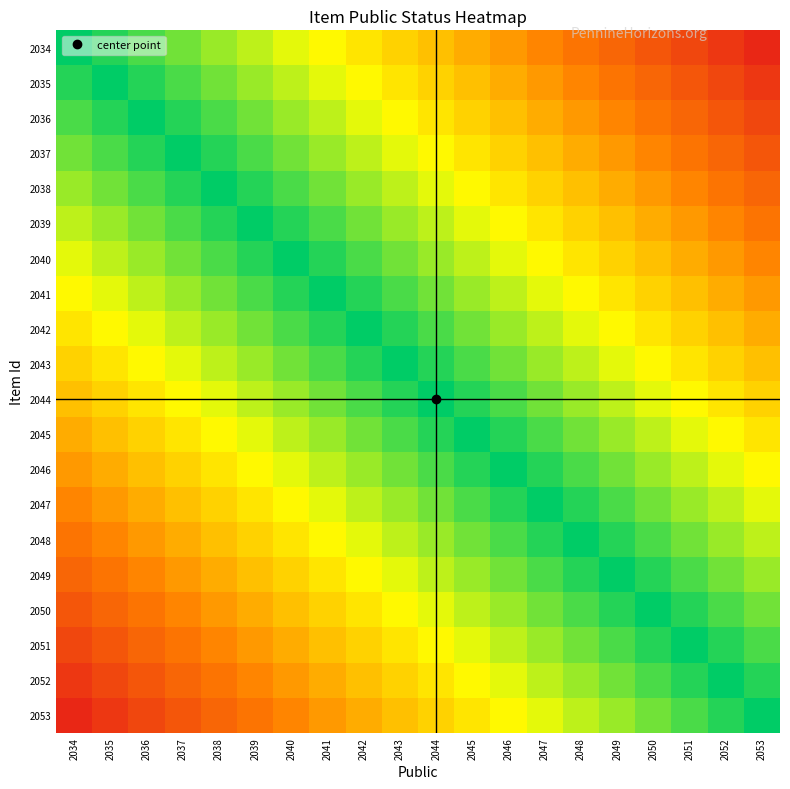

Reading left to right, transcribe all the data shown in this chart.

2034: 2034=1.0	2035=0.9	2036=0.9	2037=0.8	2038=0.8	2039=0.8	2040=0.7	2041=0.7	2042=0.6	2043=0.6	2044=0.5	2045=0.4	2046=0.4	2047=0.3	2048=0.3	2049=0.2	2050=0.2	2051=0.2	2052=0.1	2053=0.1
2035: 2034=0.9	2035=1.0	2036=0.9	2037=0.9	2038=0.8	2039=0.8	2040=0.8	2041=0.7	2042=0.7	2043=0.6	2044=0.6	2045=0.5	2046=0.4	2047=0.4	2048=0.3	2049=0.3	2050=0.2	2051=0.2	2052=0.2	2053=0.1
2036: 2034=0.9	2035=0.9	2036=1.0	2037=0.9	2038=0.9	2039=0.8	2040=0.8	2041=0.8	2042=0.7	2043=0.7	2044=0.6	2045=0.6	2046=0.5	2047=0.4	2048=0.4	2049=0.3	2050=0.3	2051=0.2	2052=0.2	2053=0.2
2037: 2034=0.8	2035=0.9	2036=0.9	2037=1.0	2038=0.9	2039=0.9	2040=0.8	2041=0.8	2042=0.8	2043=0.7	2044=0.7	2045=0.6	2046=0.6	2047=0.5	2048=0.4	2049=0.4	2050=0.3	2051=0.3	2052=0.2	2053=0.2
2038: 2034=0.8	2035=0.8	2036=0.9	2037=0.9	2038=1.0	2039=0.9	2040=0.9	2041=0.8	2042=0.8	2043=0.8	2044=0.7	2045=0.7	2046=0.6	2047=0.6	2048=0.5	2049=0.4	2050=0.4	2051=0.3	2052=0.3	2053=0.2
2039: 2034=0.8	2035=0.8	2036=0.8	2037=0.9	2038=0.9	2039=1.0	2040=0.9	2041=0.9	2042=0.8	2043=0.8	2044=0.8	2045=0.7	2046=0.7	2047=0.6	2048=0.6	2049=0.5	2050=0.4	2051=0.4	2052=0.3	2053=0.3
2040: 2034=0.7	2035=0.8	2036=0.8	2037=0.8	2038=0.9	2039=0.9	2040=1.0	2041=0.9	2042=0.9	2043=0.8	2044=0.8	2045=0.8	2046=0.7	2047=0.7	2048=0.6	2049=0.6	2050=0.5	2051=0.4	2052=0.4	2053=0.3
2041: 2034=0.7	2035=0.7	2036=0.8	2037=0.8	2038=0.8	2039=0.9	2040=0.9	2041=1.0	2042=0.9	2043=0.9	2044=0.8	2045=0.8	2046=0.8	2047=0.7	2048=0.7	2049=0.6	2050=0.6	2051=0.5	2052=0.4	2053=0.4
2042: 2034=0.6	2035=0.7	2036=0.7	2037=0.8	2038=0.8	2039=0.8	2040=0.9	2041=0.9	2042=1.0	2043=0.9	2044=0.9	2045=0.8	2046=0.8	2047=0.8	2048=0.7	2049=0.7	2050=0.6	2051=0.6	2052=0.5	2053=0.4
2043: 2034=0.6	2035=0.6	2036=0.7	2037=0.7	2038=0.8	2039=0.8	2040=0.8	2041=0.9	2042=0.9	2043=1.0	2044=0.9	2045=0.9	2046=0.8	2047=0.8	2048=0.8	2049=0.7	2050=0.7	2051=0.6	2052=0.6	2053=0.5
2044: 2034=0.5	2035=0.6	2036=0.6	2037=0.7	2038=0.7	2039=0.8	2040=0.8	2041=0.8	2042=0.9	2043=0.9	2044=1.0	2045=0.9	2046=0.9	2047=0.8	2048=0.8	2049=0.8	2050=0.7	2051=0.7	2052=0.6	2053=0.6
2045: 2034=0.4	2035=0.5	2036=0.6	2037=0.6	2038=0.7	2039=0.7	2040=0.8	2041=0.8	2042=0.8	2043=0.9	2044=0.9	2045=1.0	2046=0.9	2047=0.9	2048=0.8	2049=0.8	2050=0.8	2051=0.7	2052=0.7	2053=0.6
2046: 2034=0.4	2035=0.4	2036=0.5	2037=0.6	2038=0.6	2039=0.7	2040=0.7	2041=0.8	2042=0.8	2043=0.8	2044=0.9	2045=0.9	2046=1.0	2047=0.9	2048=0.9	2049=0.8	2050=0.8	2051=0.8	2052=0.7	2053=0.7
2047: 2034=0.3	2035=0.4	2036=0.4	2037=0.5	2038=0.6	2039=0.6	2040=0.7	2041=0.7	2042=0.8	2043=0.8	2044=0.8	2045=0.9	2046=0.9	2047=1.0	2048=0.9	2049=0.9	2050=0.8	2051=0.8	2052=0.8	2053=0.7
2048: 2034=0.3	2035=0.3	2036=0.4	2037=0.4	2038=0.5	2039=0.6	2040=0.6	2041=0.7	2042=0.7	2043=0.8	2044=0.8	2045=0.8	2046=0.9	2047=0.9	2048=1.0	2049=0.9	2050=0.9	2051=0.8	2052=0.8	2053=0.8
2049: 2034=0.2	2035=0.3	2036=0.3	2037=0.4	2038=0.4	2039=0.5	2040=0.6	2041=0.6	2042=0.7	2043=0.7	2044=0.8	2045=0.8	2046=0.8	2047=0.9	2048=0.9	2049=1.0	2050=0.9	2051=0.9	2052=0.8	2053=0.8
2050: 2034=0.2	2035=0.2	2036=0.3	2037=0.3	2038=0.4	2039=0.4	2040=0.5	2041=0.6	2042=0.6	2043=0.7	2044=0.7	2045=0.8	2046=0.8	2047=0.8	2048=0.9	2049=0.9	2050=1.0	2051=0.9	2052=0.9	2053=0.8
2051: 2034=0.2	2035=0.2	2036=0.2	2037=0.3	2038=0.3	2039=0.4	2040=0.4	2041=0.5	2042=0.6	2043=0.6	2044=0.7	2045=0.7	2046=0.8	2047=0.8	2048=0.8	2049=0.9	2050=0.9	2051=1.0	2052=0.9	2053=0.9
2052: 2034=0.1	2035=0.2	2036=0.2	2037=0.2	2038=0.3	2039=0.3	2040=0.4	2041=0.4	2042=0.5	2043=0.6	2044=0.6	2045=0.7	2046=0.7	2047=0.8	2048=0.8	2049=0.8	2050=0.9	2051=0.9	2052=1.0	2053=0.9
2053: 2034=0.1	2035=0.1	2036=0.2	2037=0.2	2038=0.2	2039=0.3	2040=0.3	2041=0.4	2042=0.4	2043=0.5	2044=0.6	2045=0.6	2046=0.7	2047=0.7	2048=0.8	2049=0.8	2050=0.8	2051=0.9	2052=0.9	2053=1.0